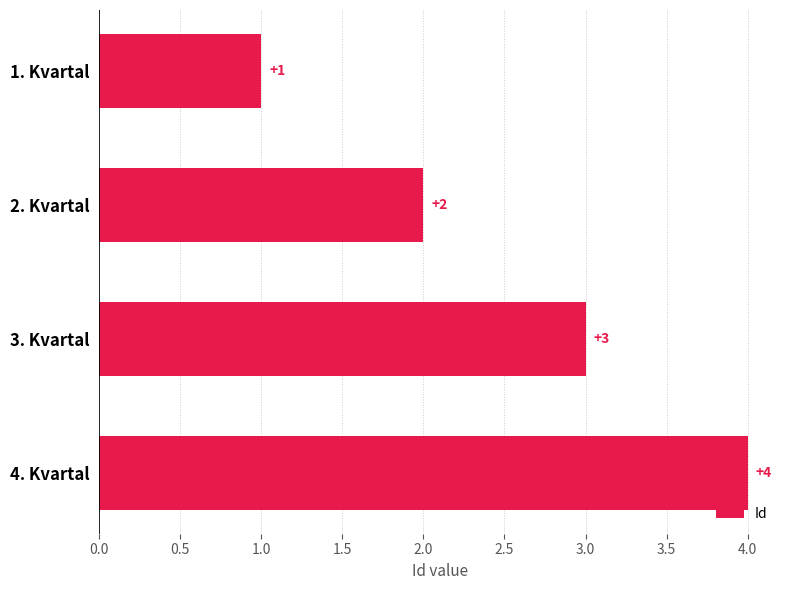

What is the maximum value shown in the chart?

4